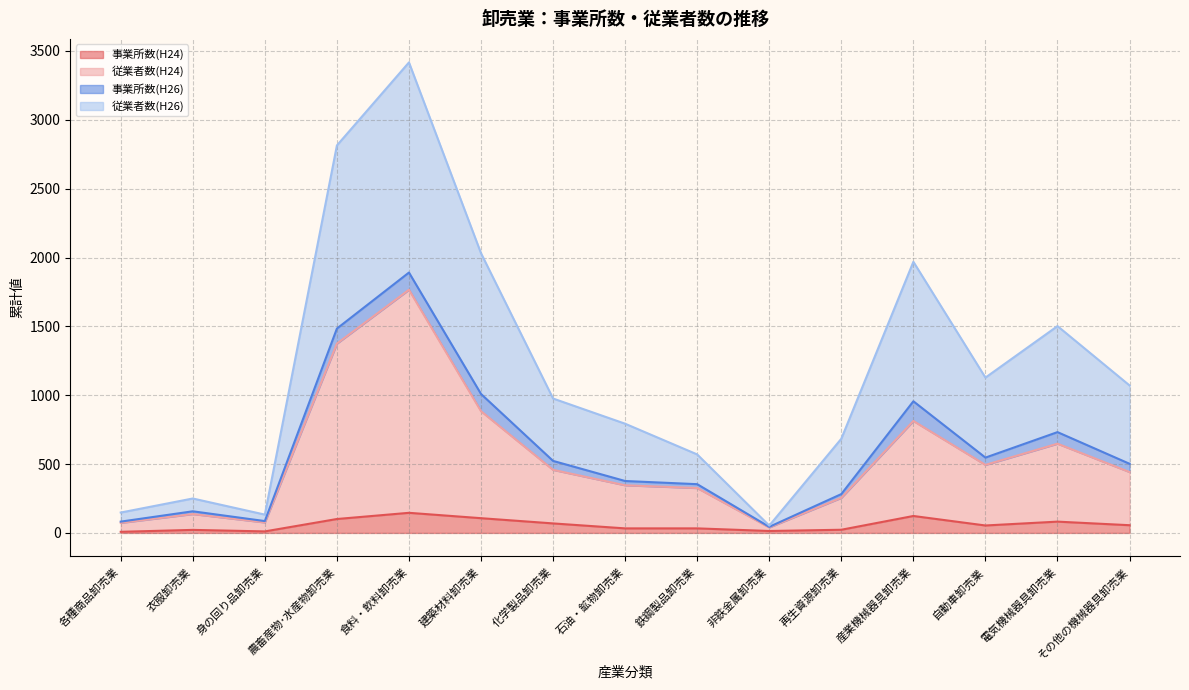

True or false: 従業者数(H24) and 事業所数(H24) cross at least once.

False